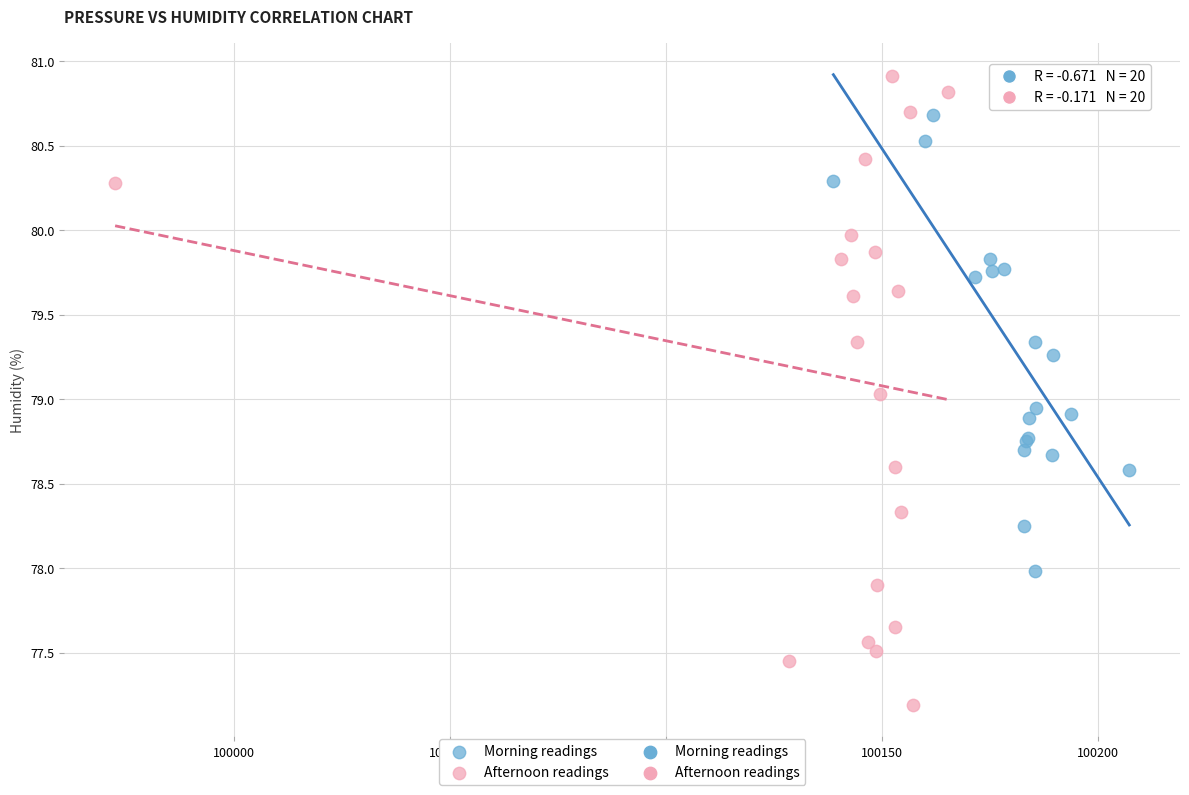

Which series reaches the maximum Y coordinate?

Afternoon readings